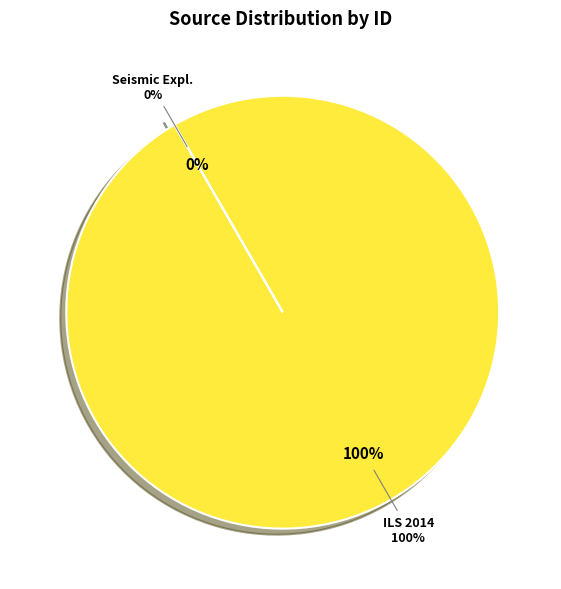

To the nearest percent, what is the combined percentage of ILS 2014 Conference and Journal of Seismic Exploration?

100%